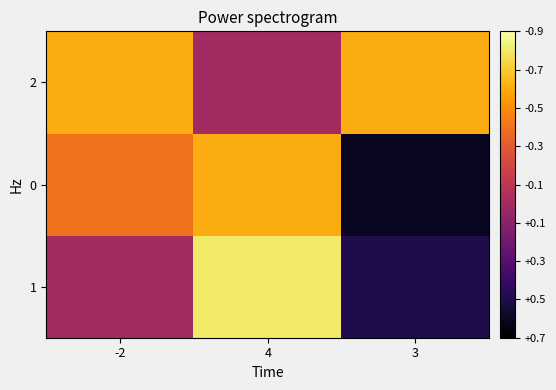

How many series are shown in this chart?

3